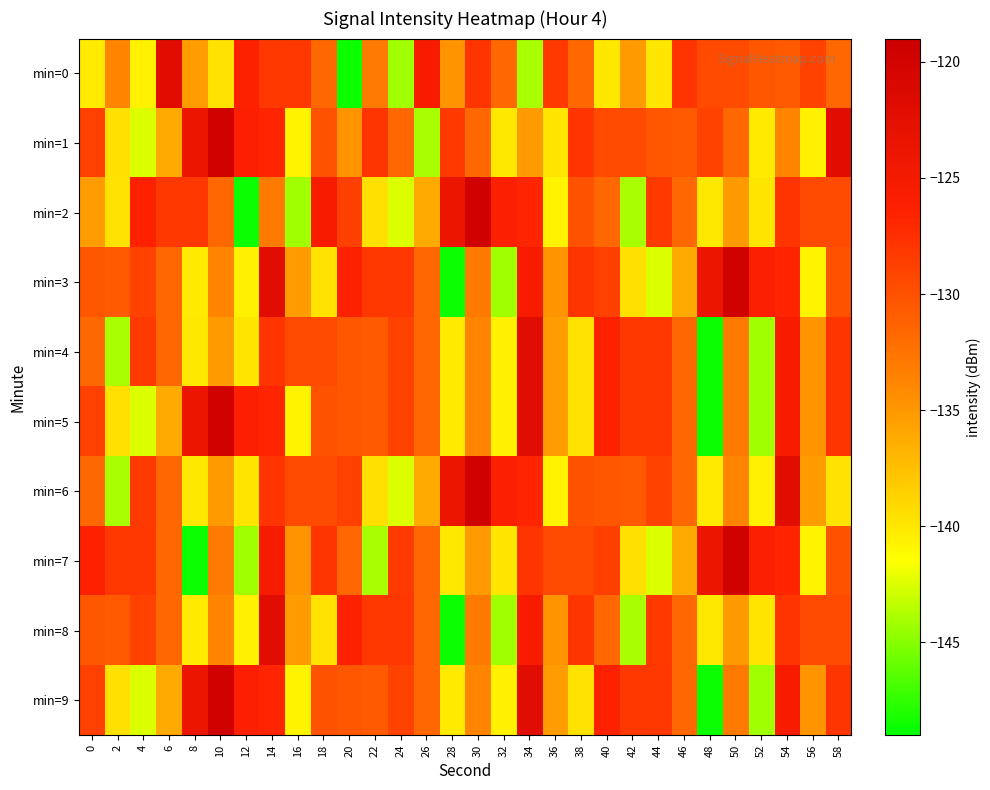

What is the smallest value displayed?

-148.6